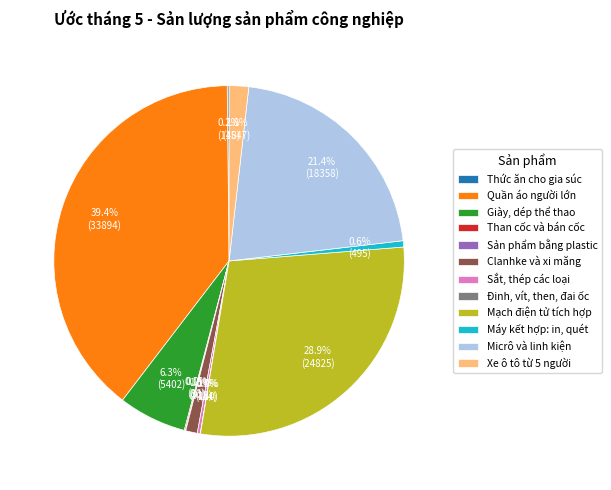

What is the largest slice in the pie chart?

Quần áo người lớn